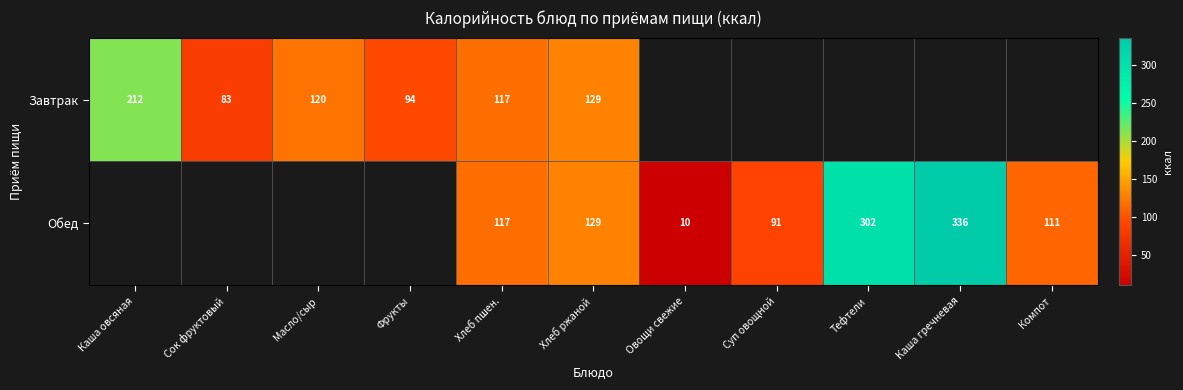

How many distinct data groups are displayed?

2